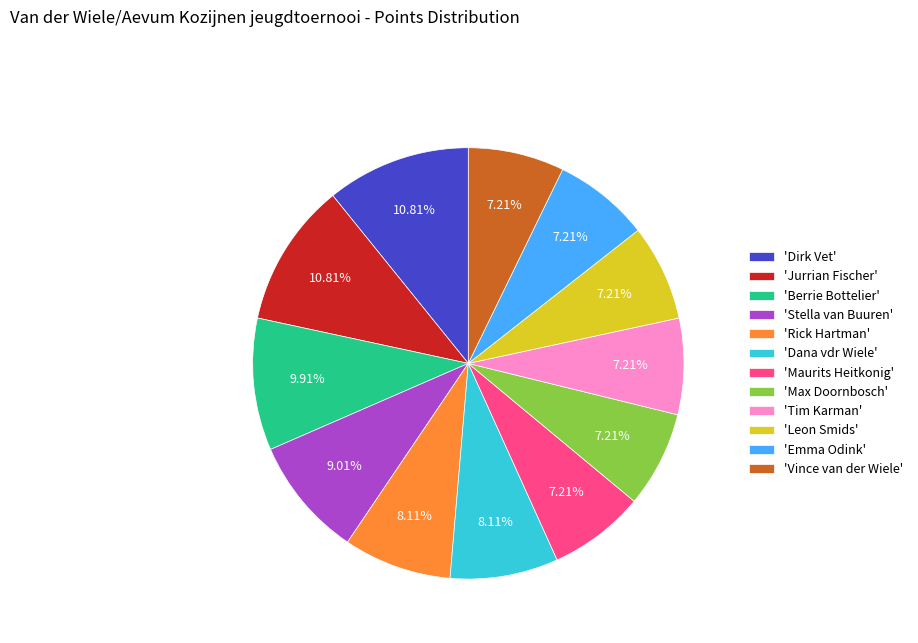

Does 'Berrie Bottelier' account for over 50% of the chart?

No